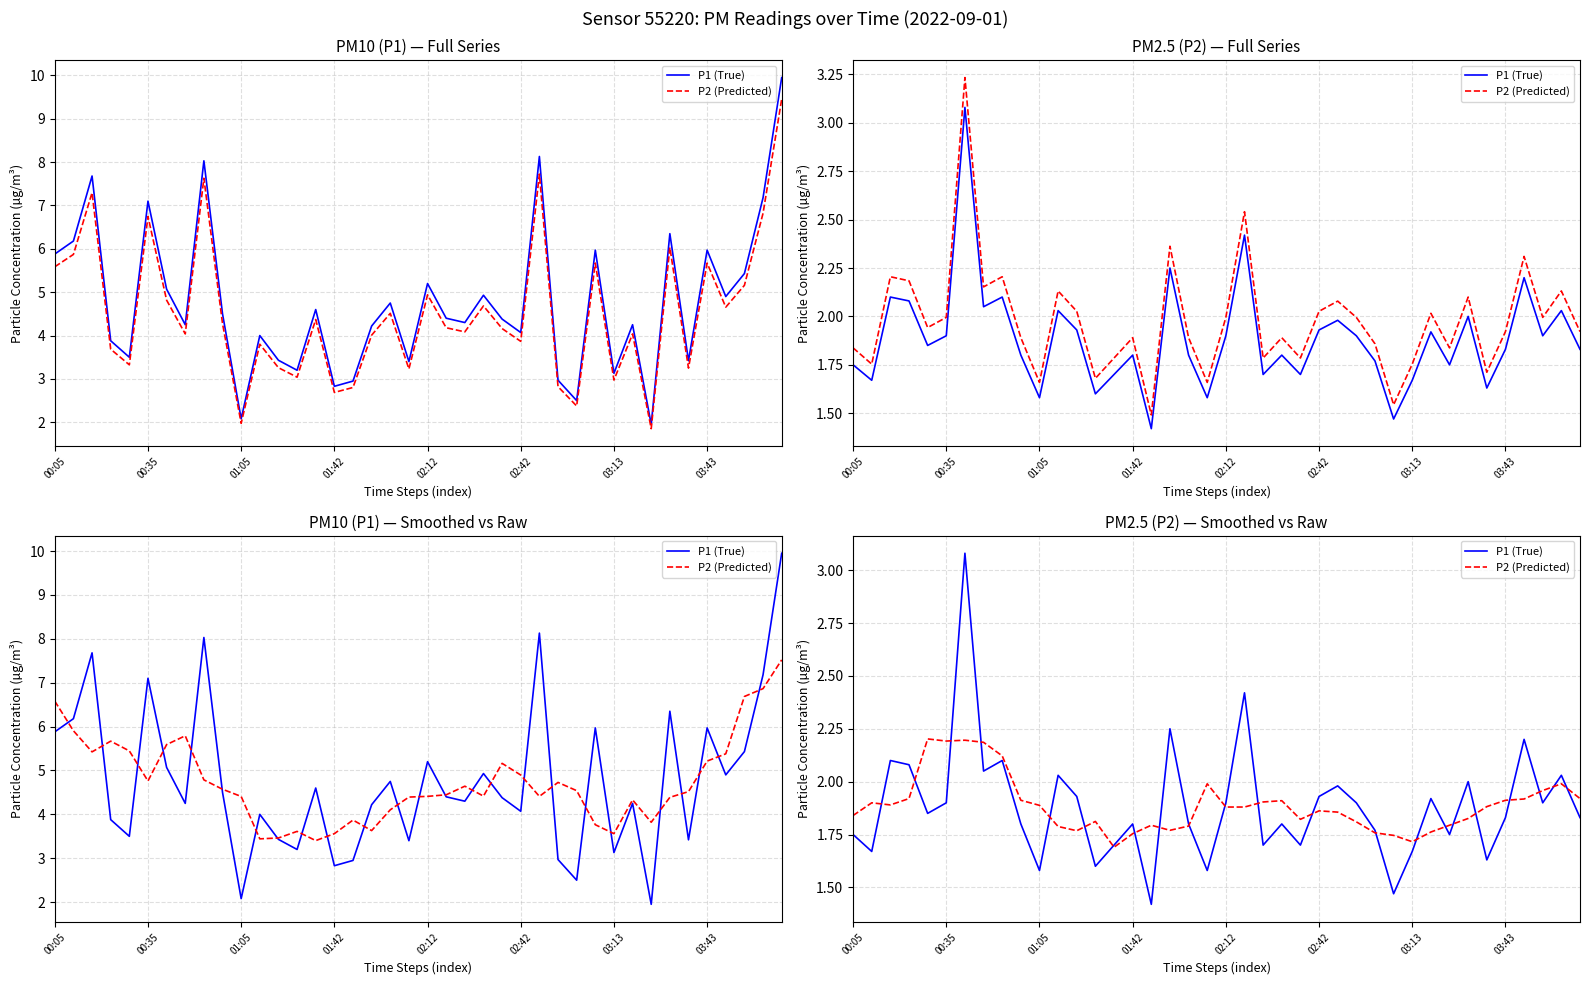

The P2 (Predicted) series shows 1.8 at 32. True or false?

True